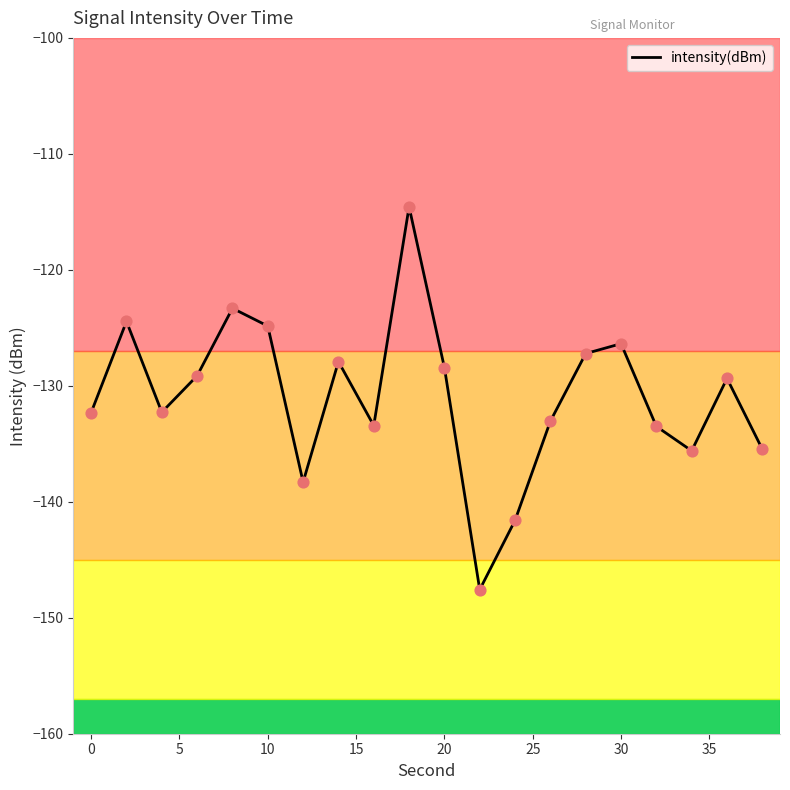

What is the difference between the maximum and minimum values?

33.0